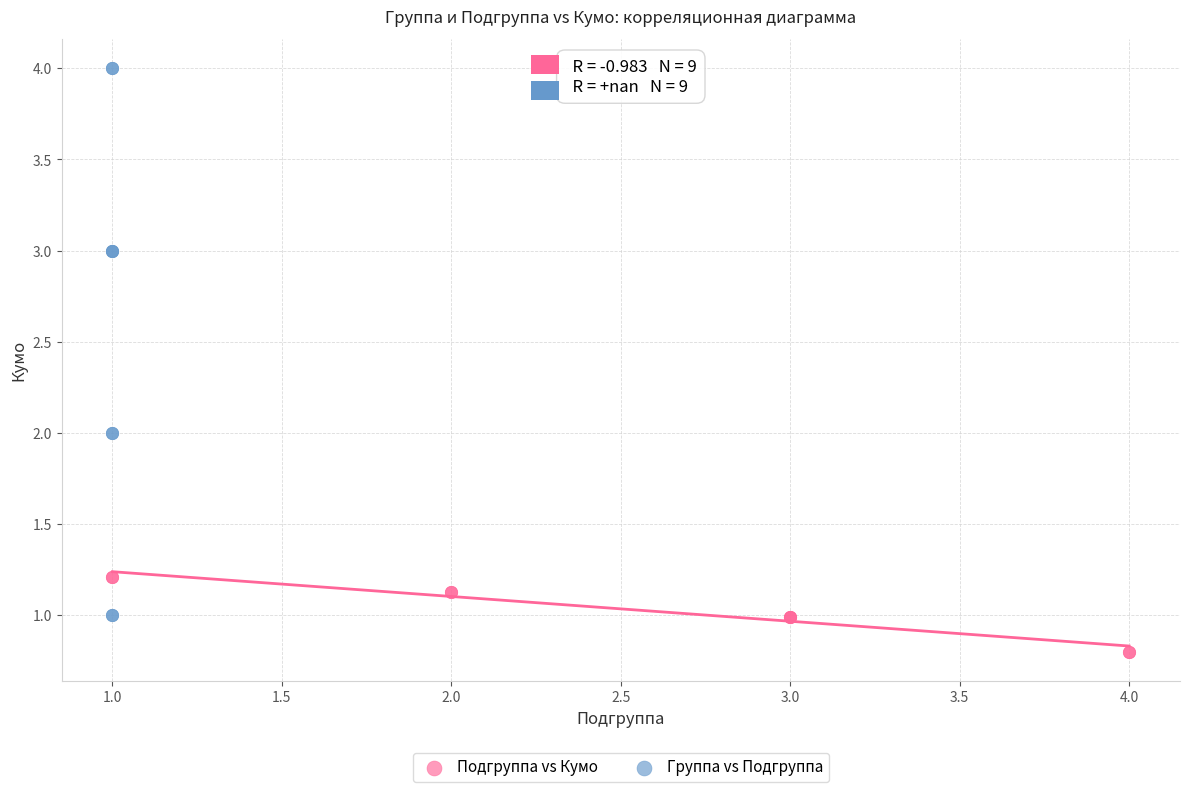

Which series has the largest Y range (max minus min)?

Группа vs Подгруппа